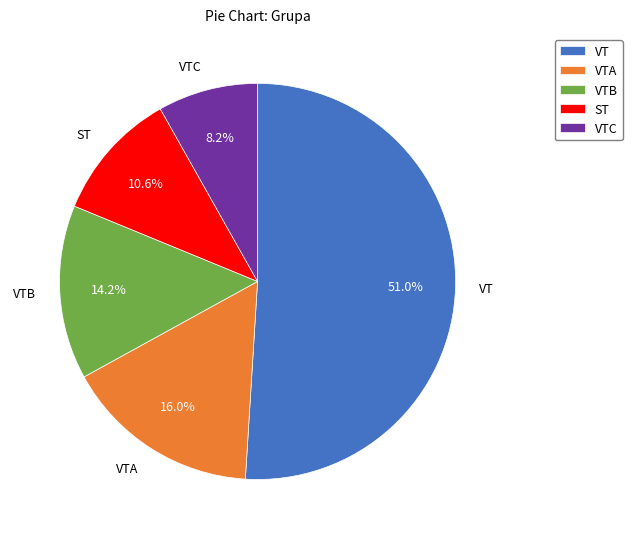

What percentage is the VTB slice, to the nearest percent?

14%